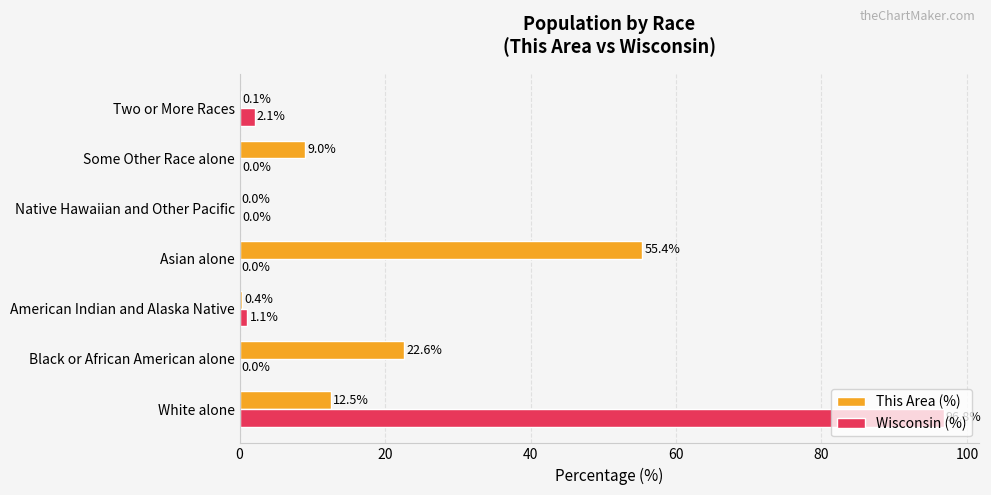

What is the total value across all series at White alone?

109.3